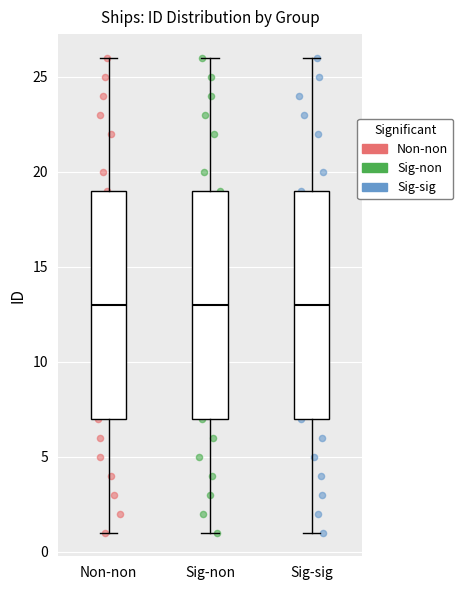

Where does the median line of the box for Non-non sit on the y-axis? The values are not printed on the chart, so give them approximately, as read against the axis.

13